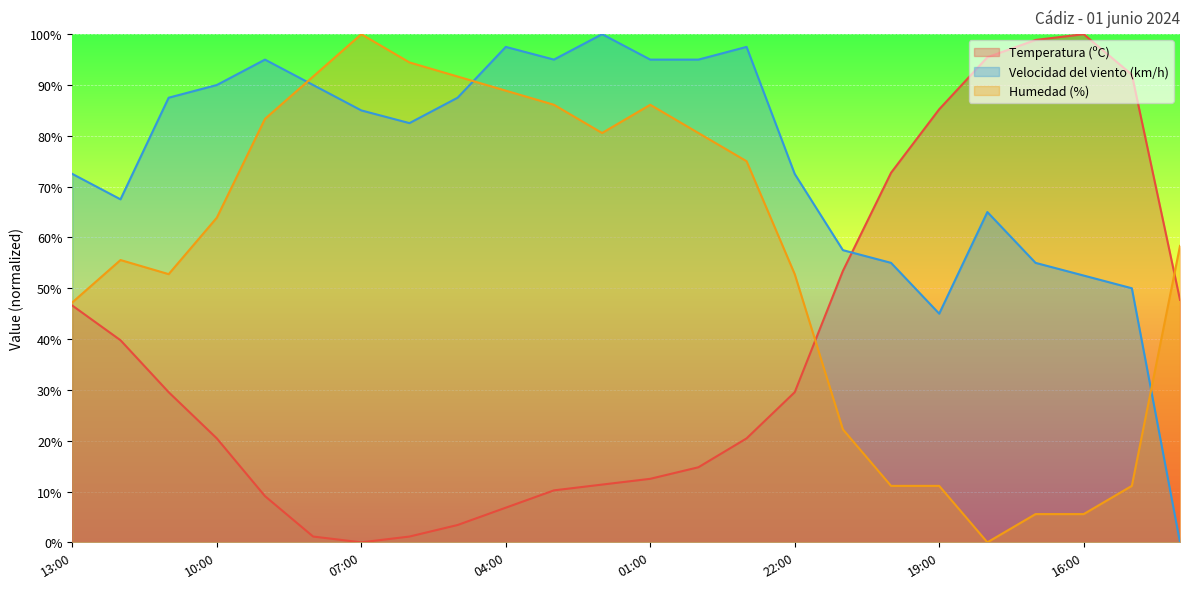

At which label is Temperatura (ºC) closest to 50?

14:00